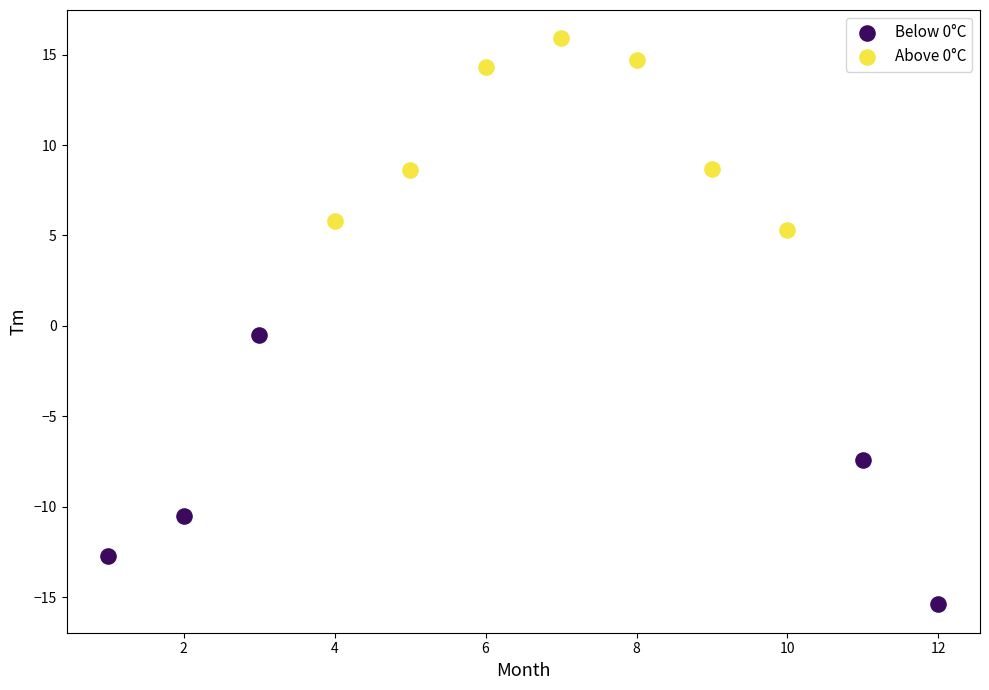

Which series has the widest spread of Y values?

Below 0°C